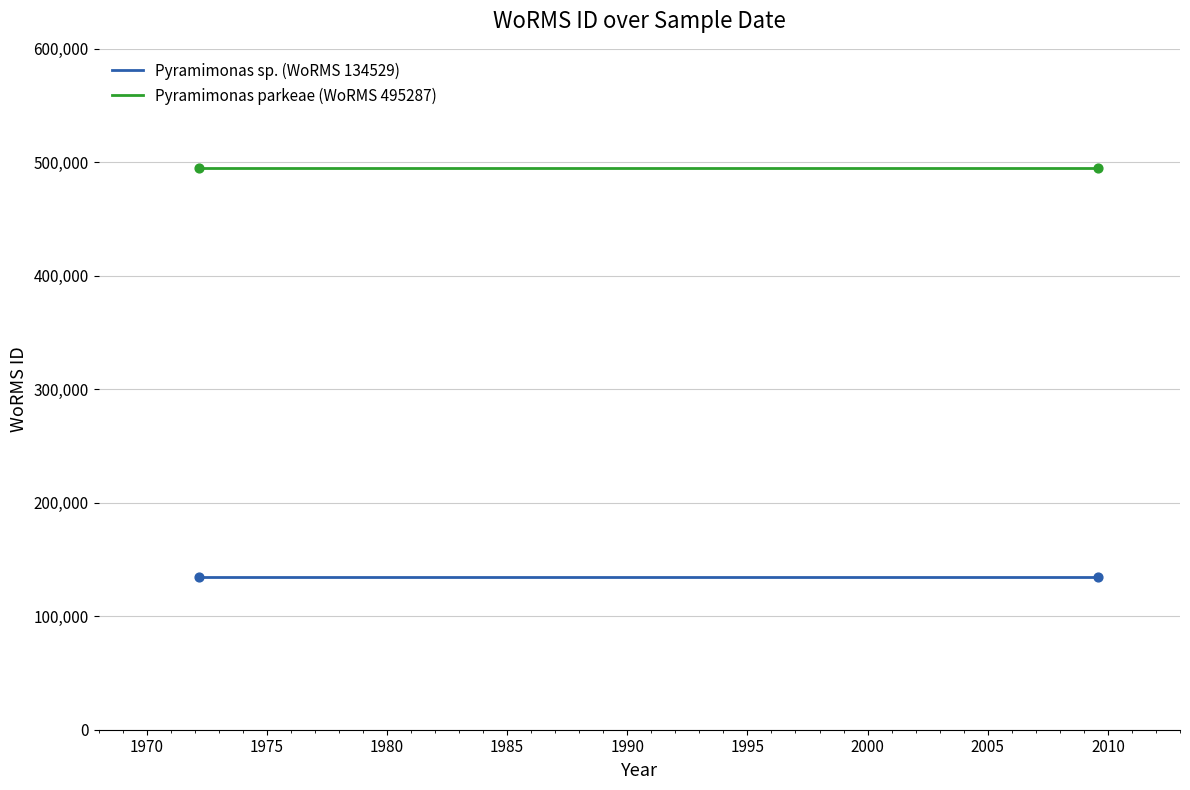

Which series has the largest total across all categories?

Pyramimonas parkeae (WoRMS 495287)